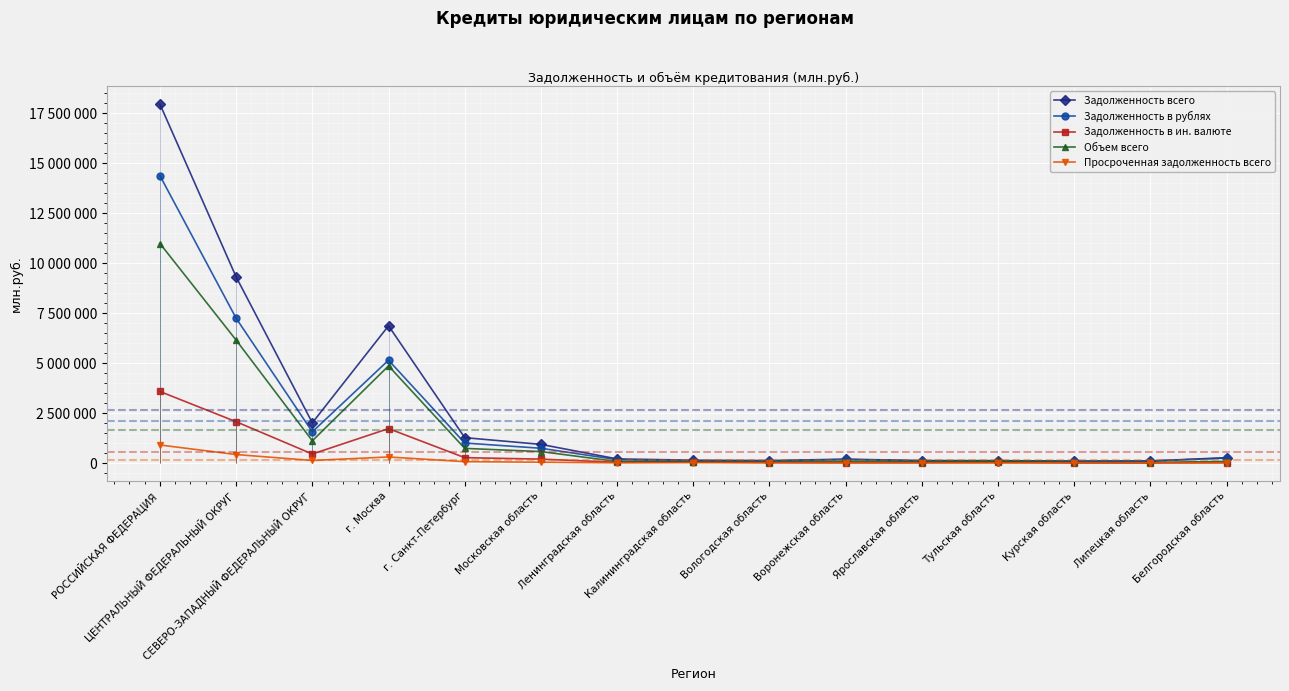

Rank the series by their maximum value, from highest to lowest.

Задолженность всего, Задолженность в рублях, Объем всего, Задолженность в ин. валюте, Просроченная задолженность всего